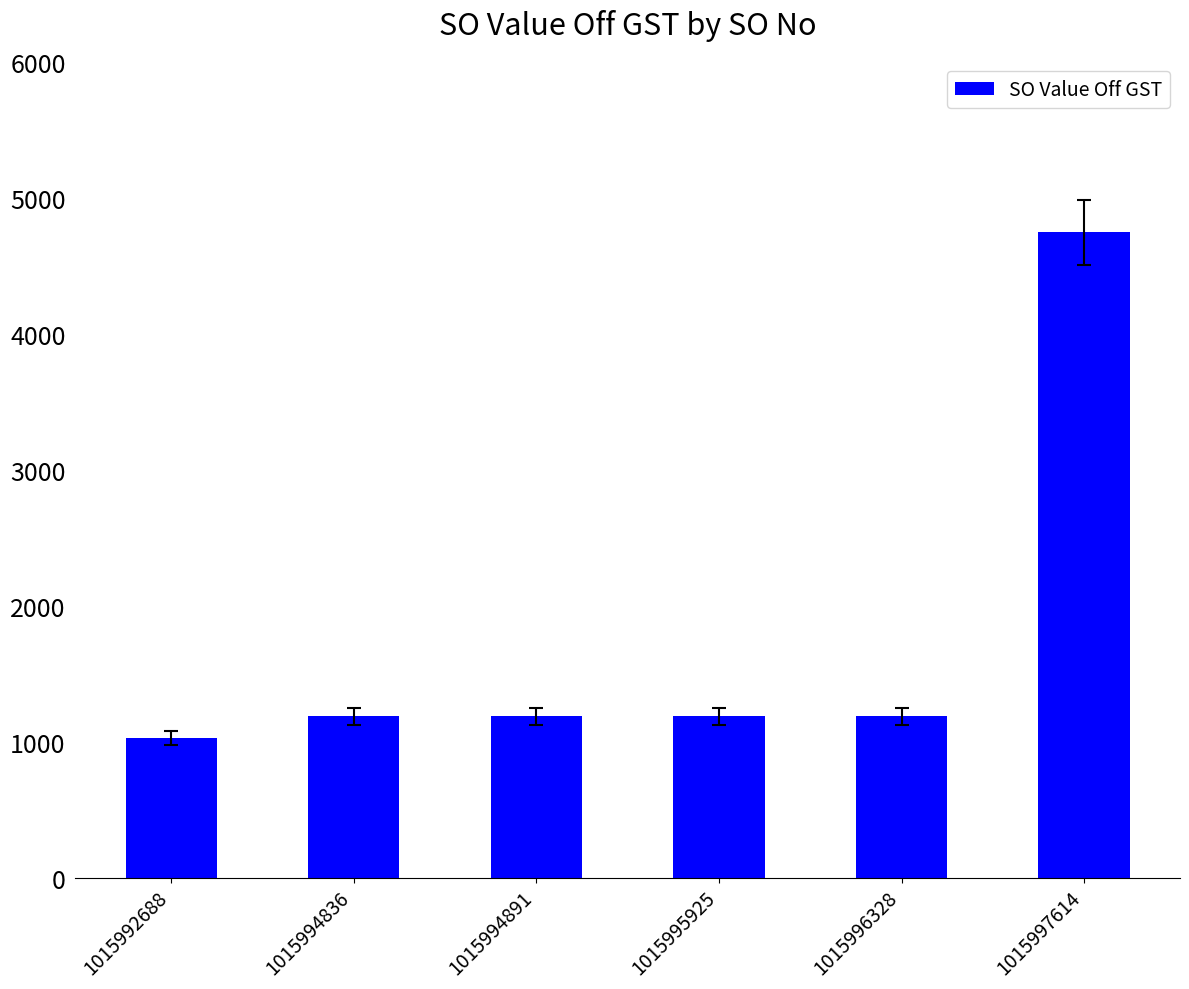

Approximately how many times larger is the value at 1015994891 compared to 1015992688?

1.2